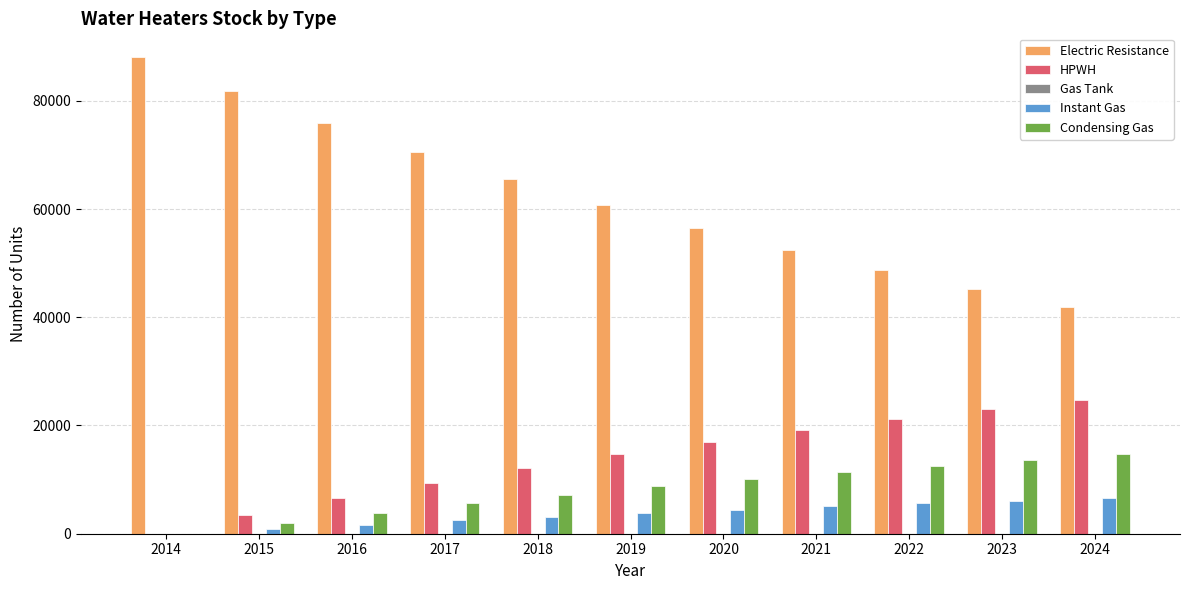

Which series has the largest range (max minus min)?

Electric Resistance